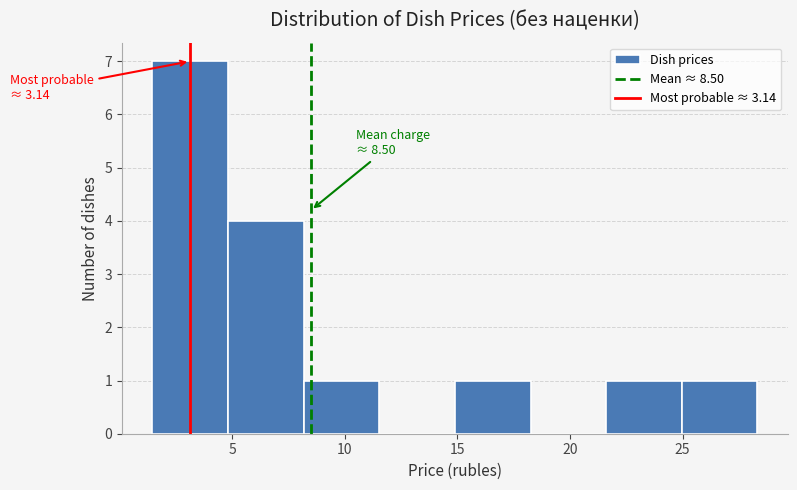

Over which range of the x-axis is the bar tallest?

1.5 to 5.0